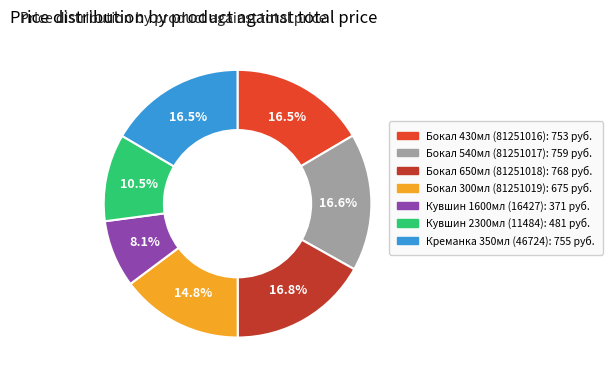

What is the smallest slice in the pie chart?

Кувшин 1600мл (16427)